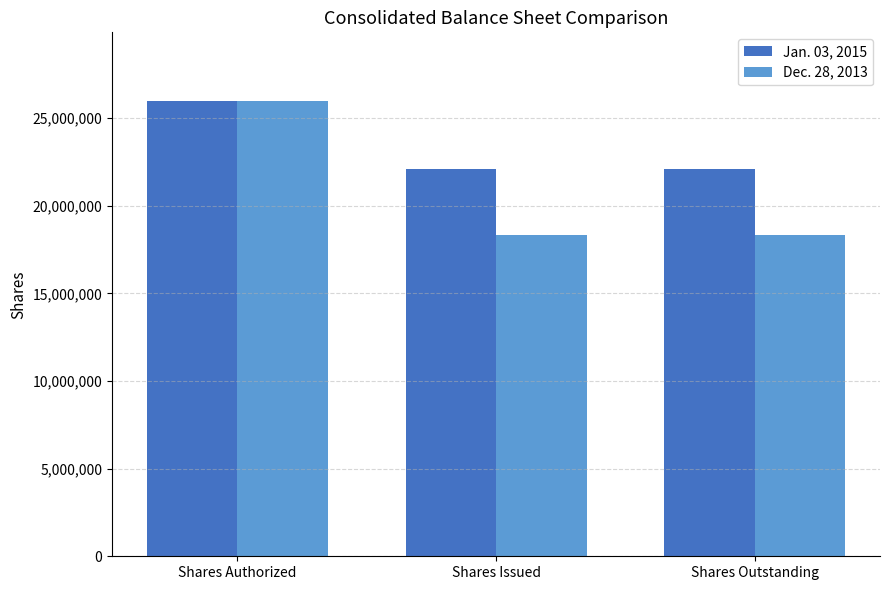

What is the label of the 2nd bar from the right?

Shares Issued